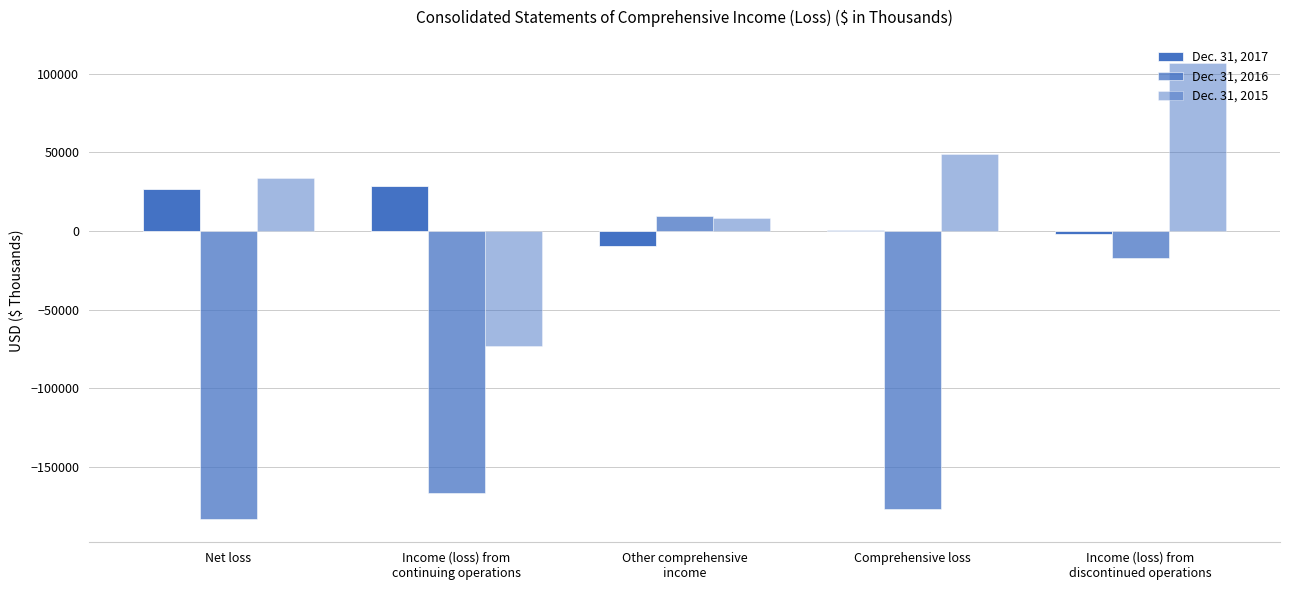

Read the Dec. 31, 2015 value at Income (loss) from
discontinued operations.

106926